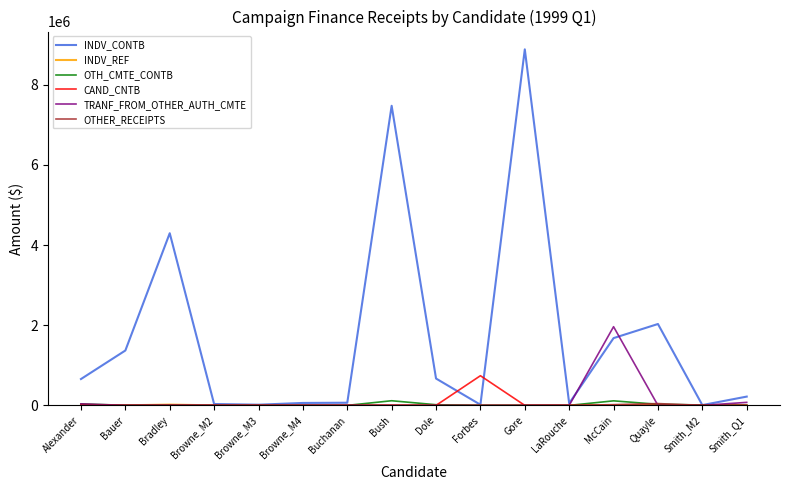

Which series has the largest total across all categories?

INDV_CONTB